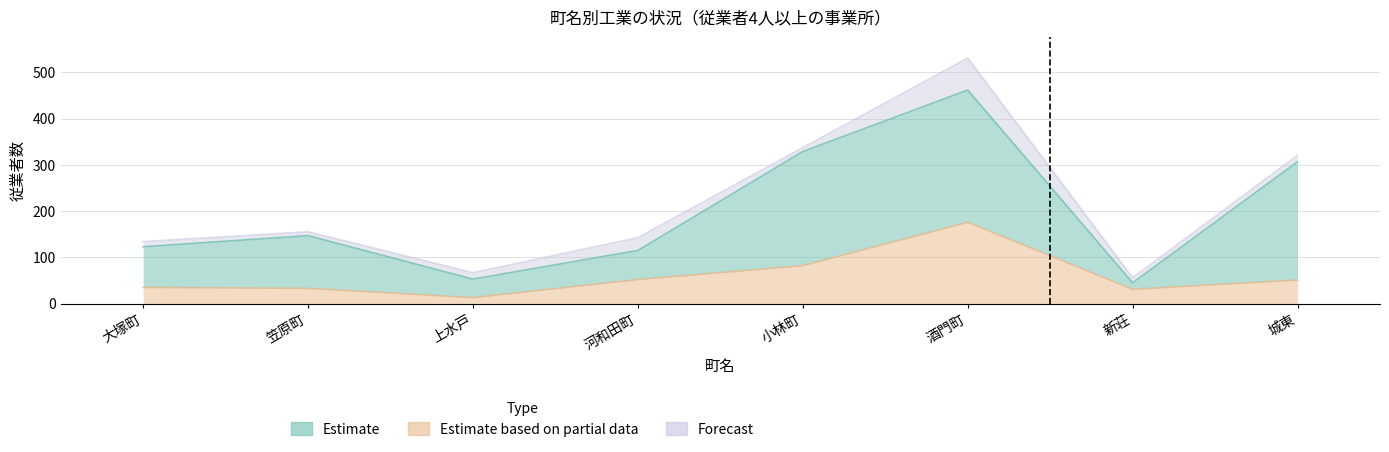

What is the label of the 6th point from the left?

酒門町